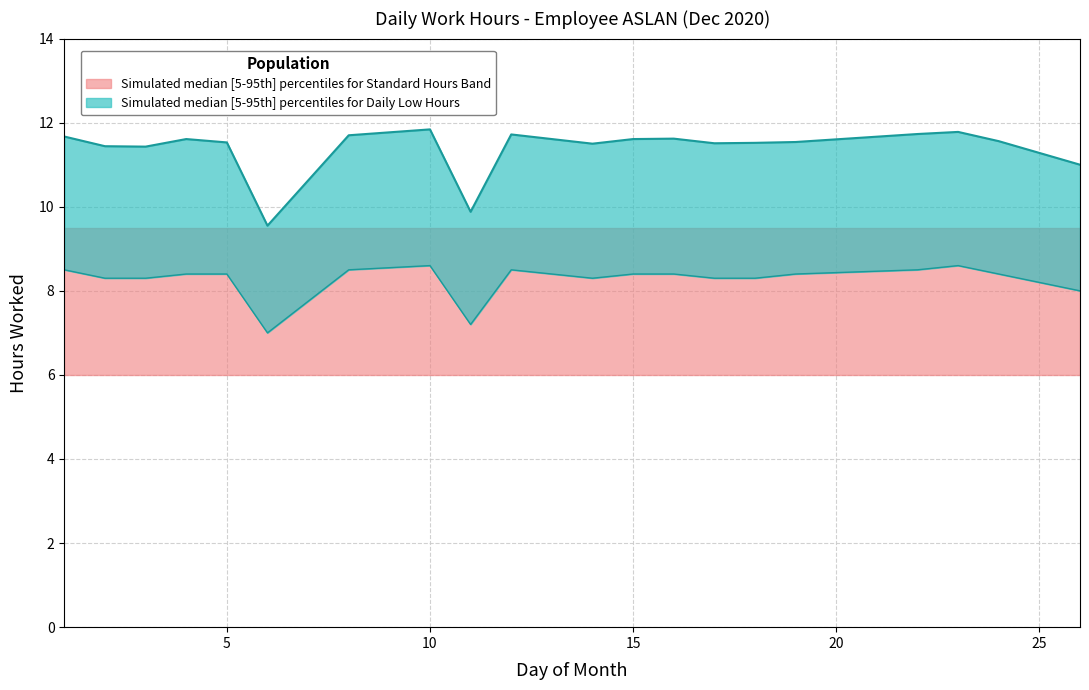

Is it true that the value at 12 is 11.7?

True